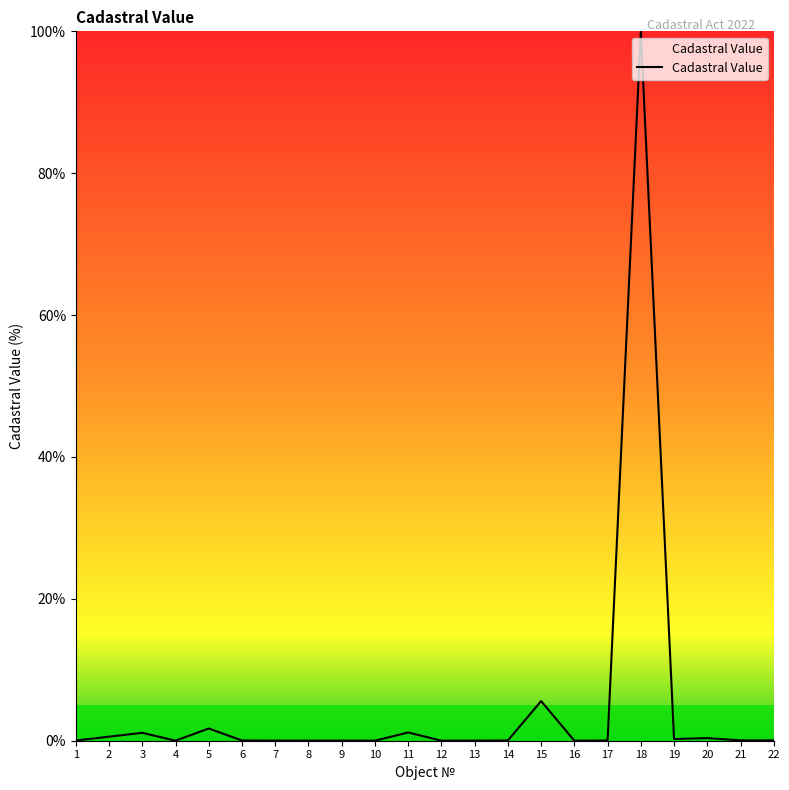

Is it true that the value at 9 is 0.0?

True